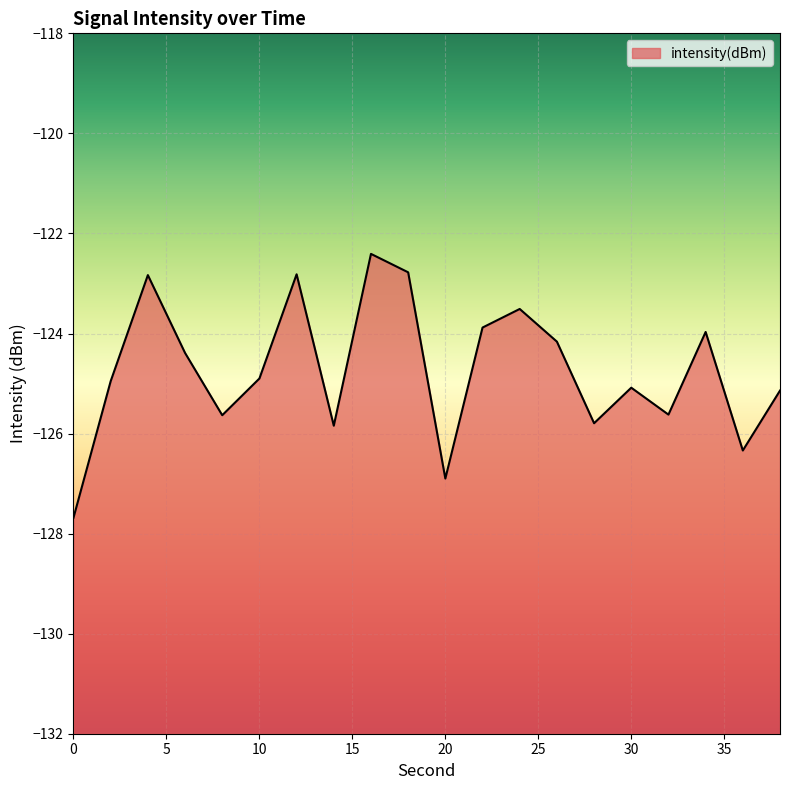

What is the maximum value shown in the chart?

-122.4